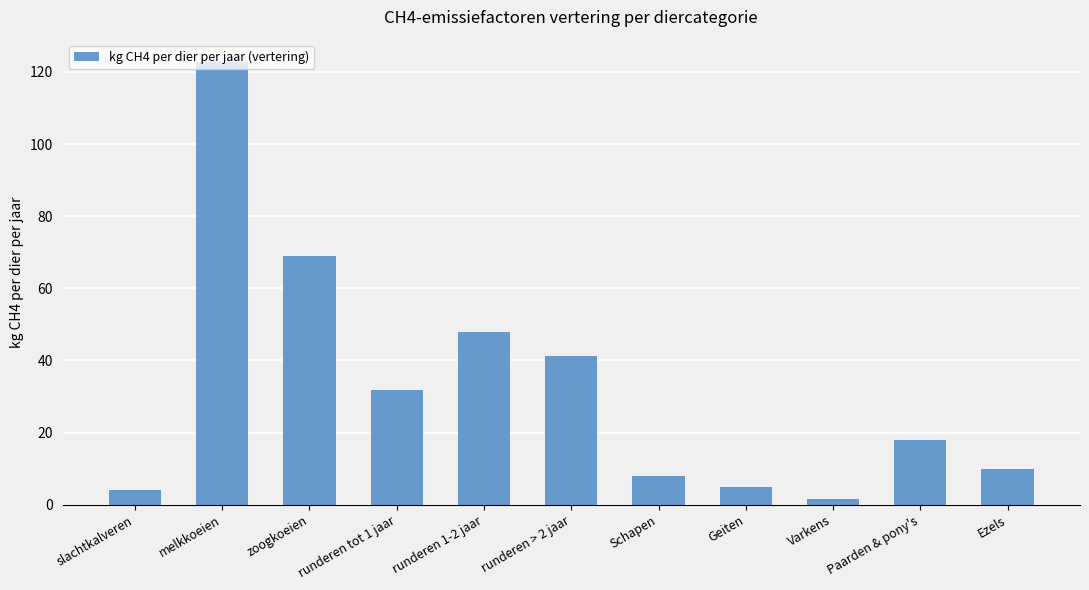

How many bars are there in total?

11